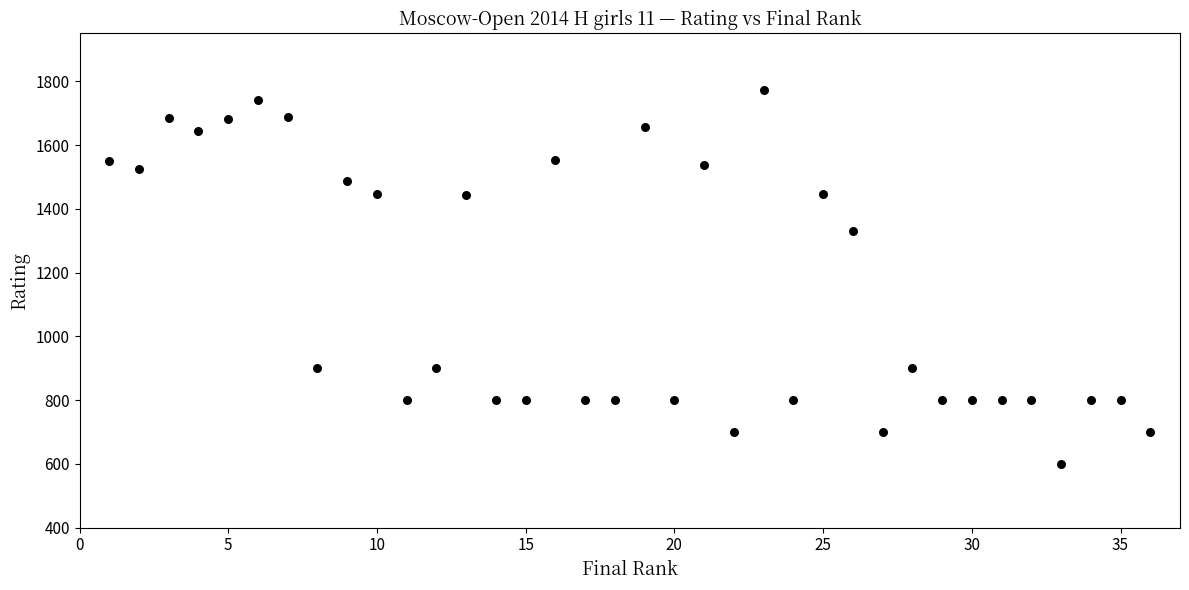

What is the range of X values (max minus min)?

35